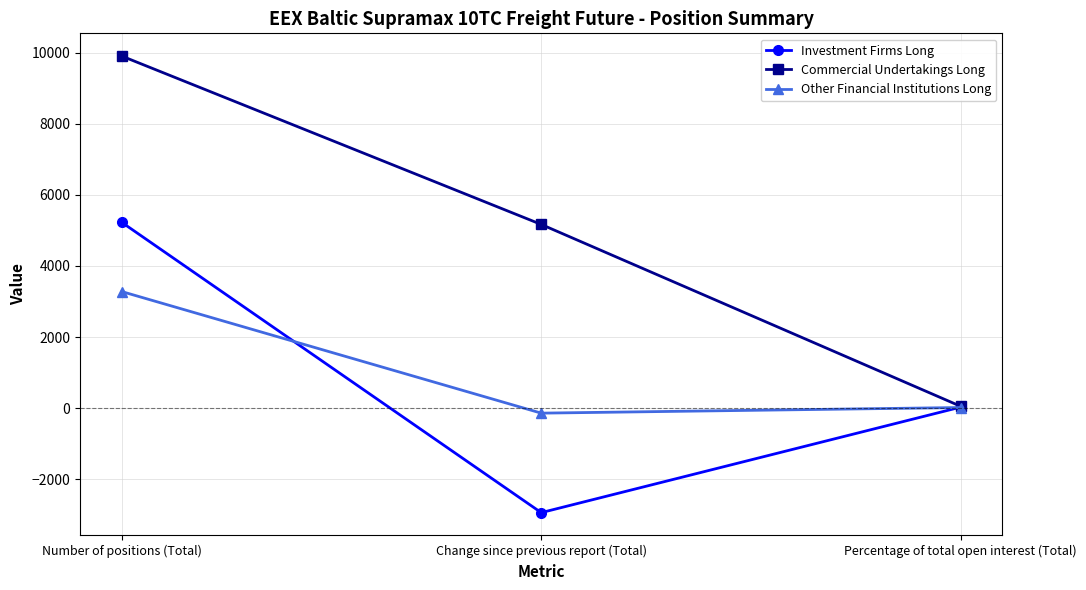

Which series has the largest range (max minus min)?

Commercial Undertakings Long